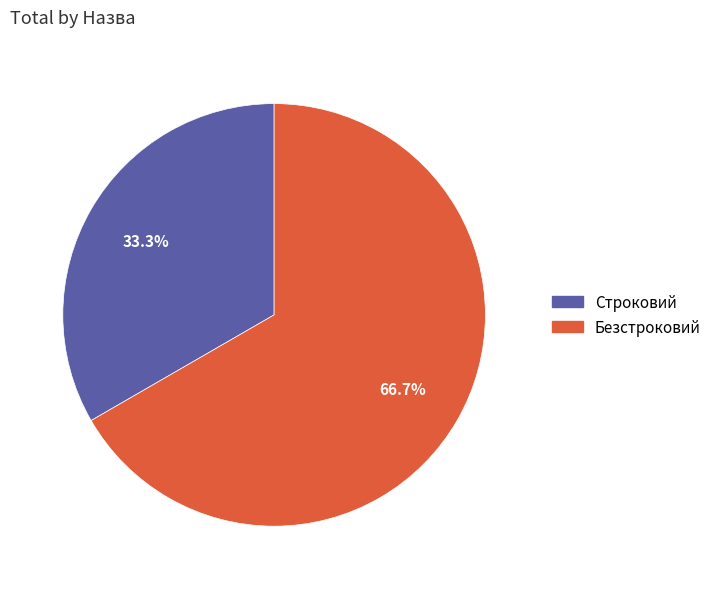

True or false: Безстроковий accounts for 67% of the total.

True